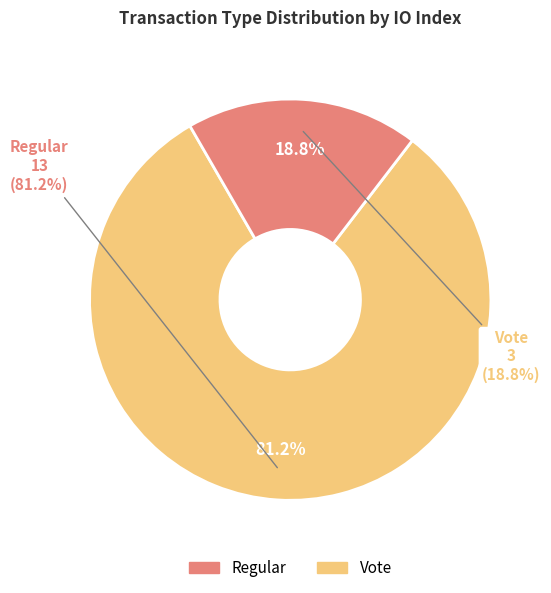

How many slices are in this pie chart?

2